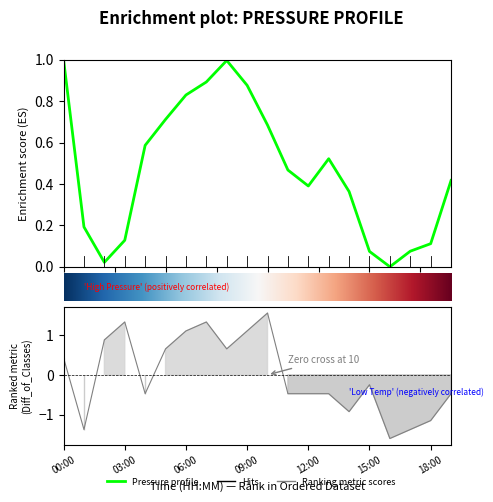

Which category has the lowest value in the pressure series?

16:00